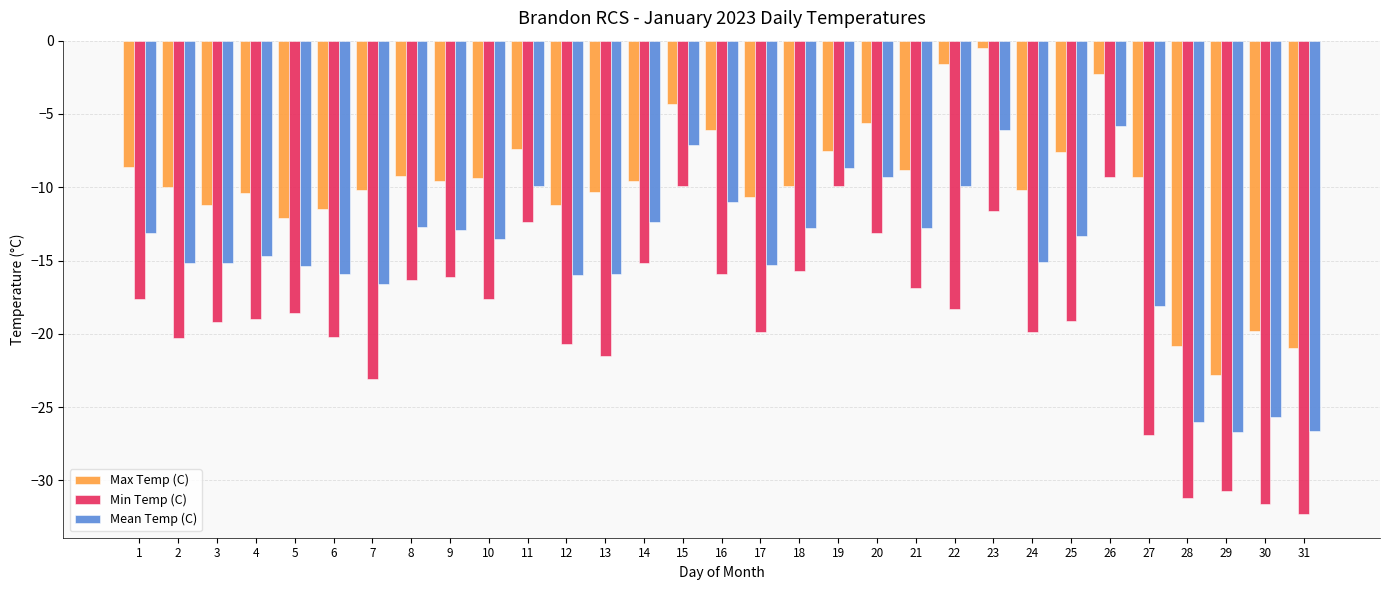

What is the minimum value for Max Temp (C)?

-22.8